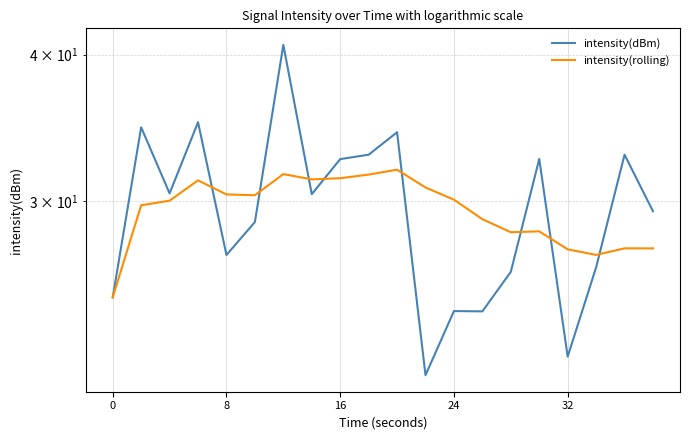

What is the value of the intensity(dBm) point at the 16th from the left?

32.6